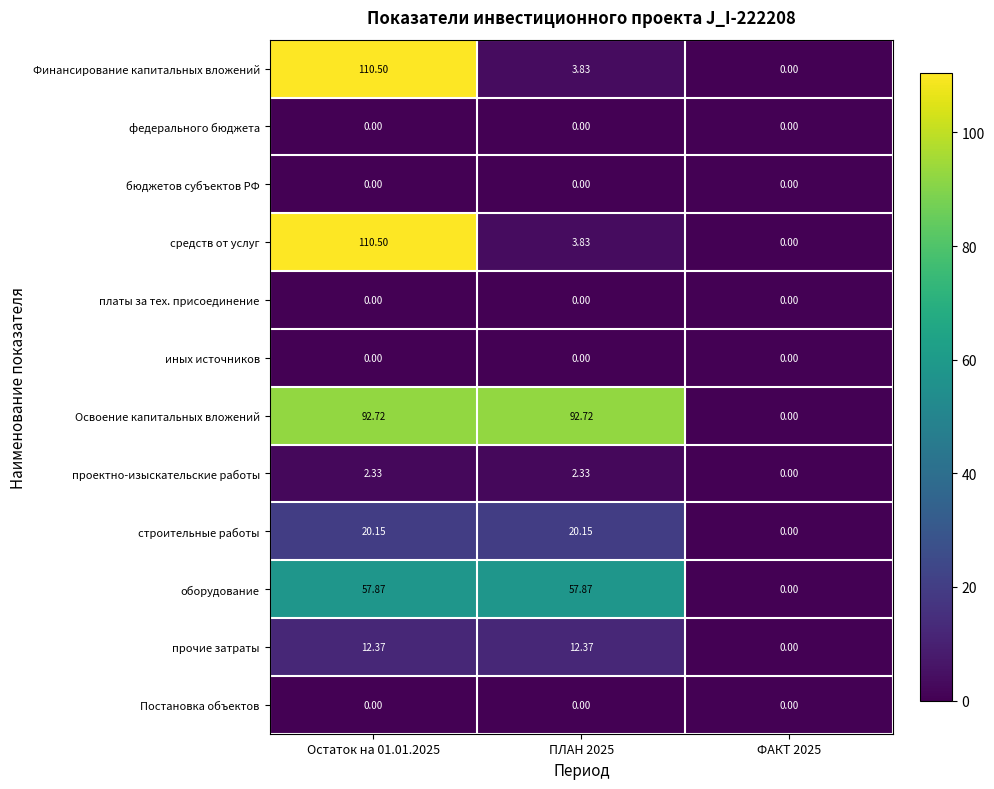

Which series has the largest total across all categories?

Освоение капитальных вложений